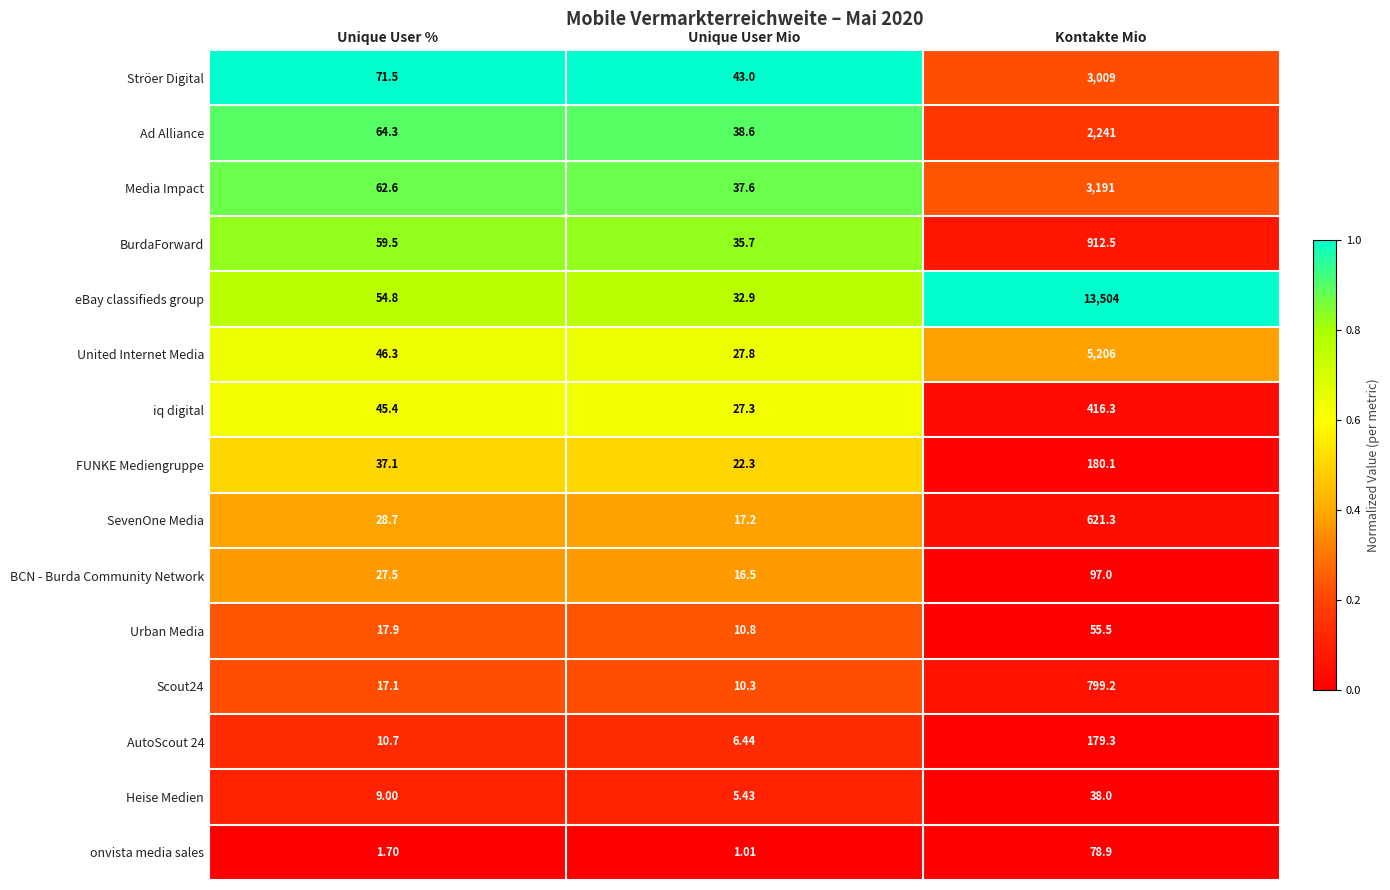

Between Unique User % and Kontakte Mio, which series saw the biggest shift?

eBay classifieds group